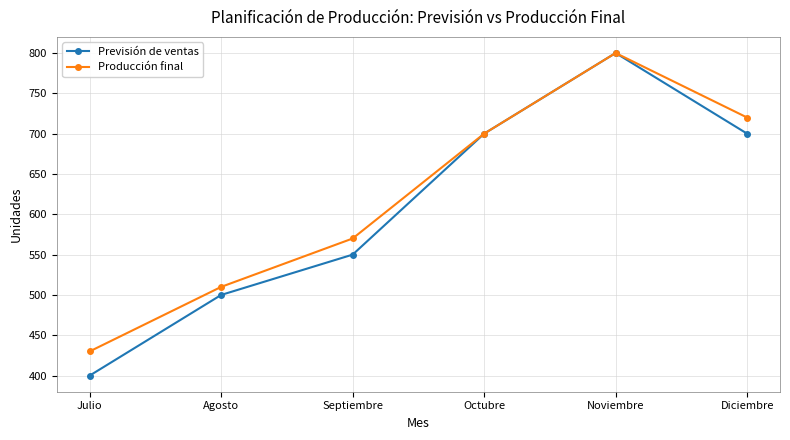

How many lines are shown in the chart?

2